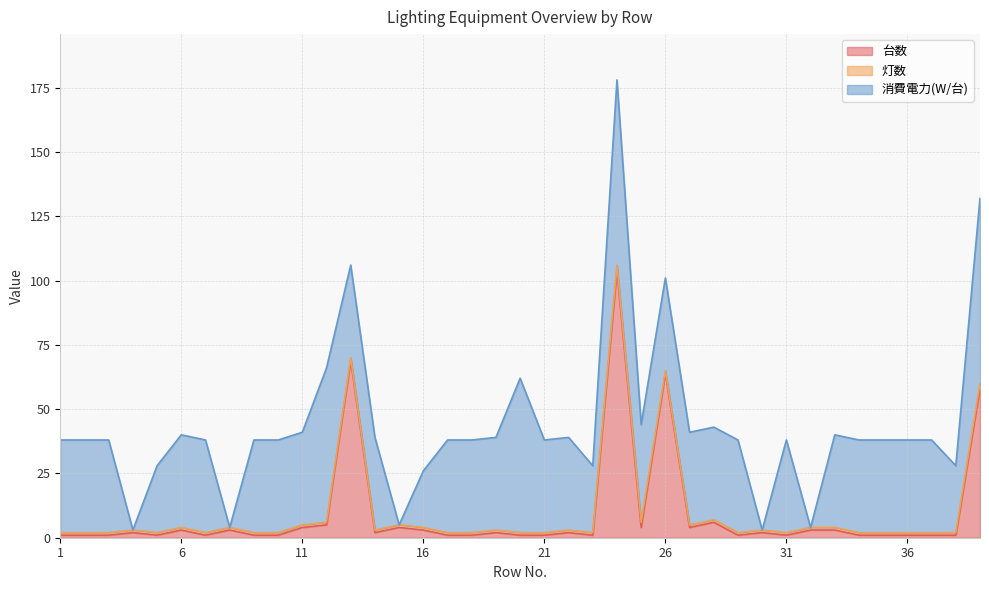

What is the highest value of the 台数 series?

104